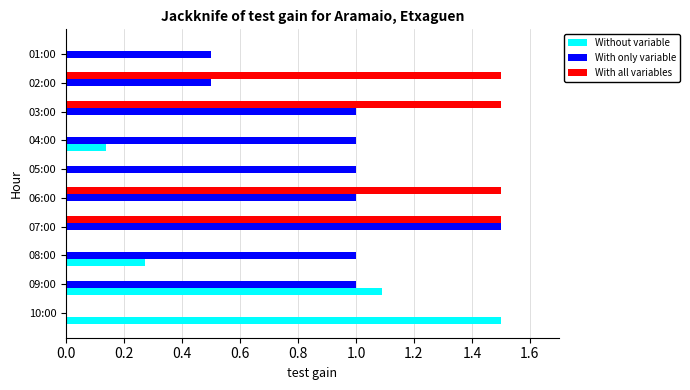

How many series are shown in this chart?

3